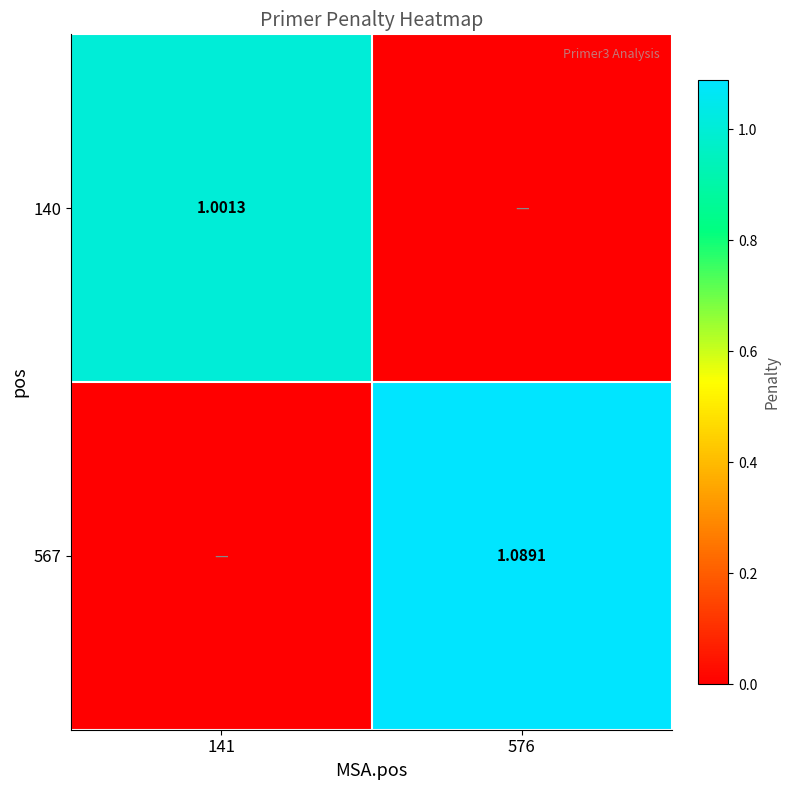

What is the sum of all 567 values?

1.1